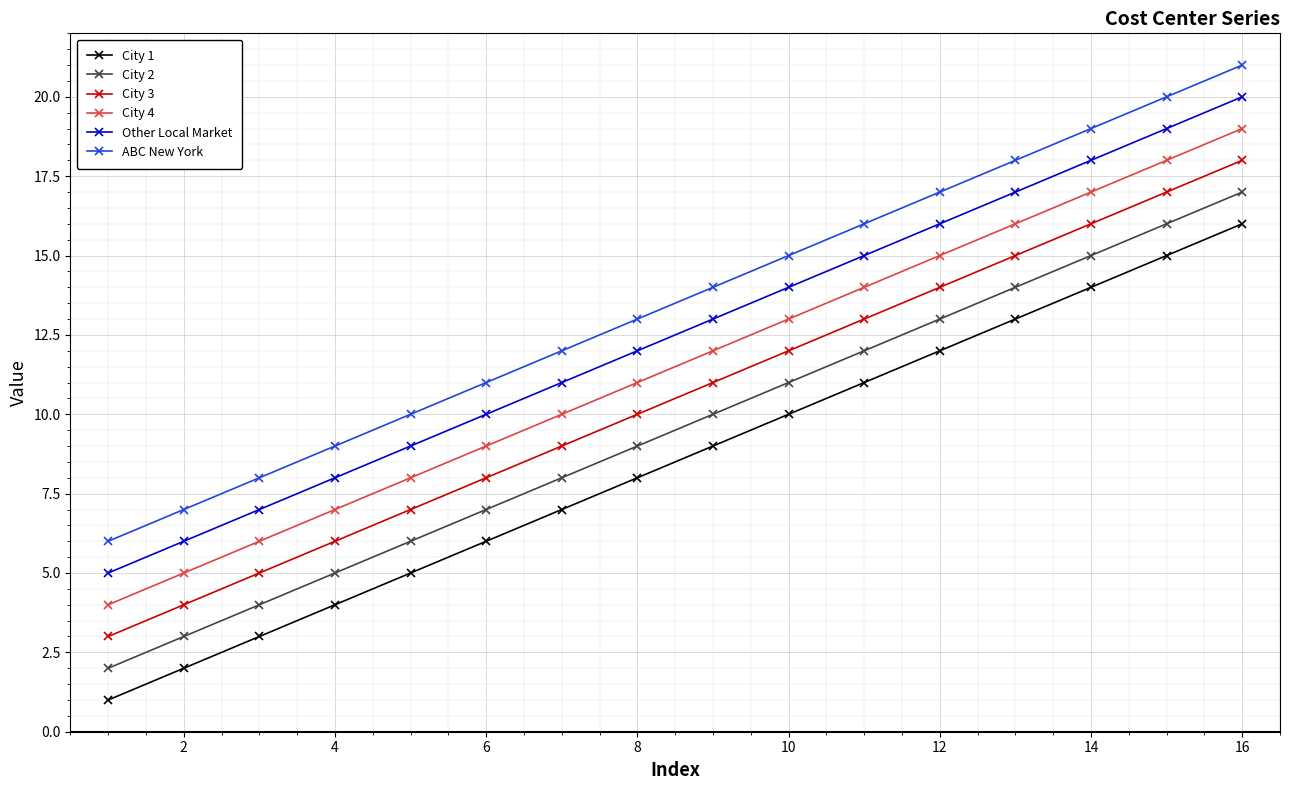

Count the number of categories in the chart.

16